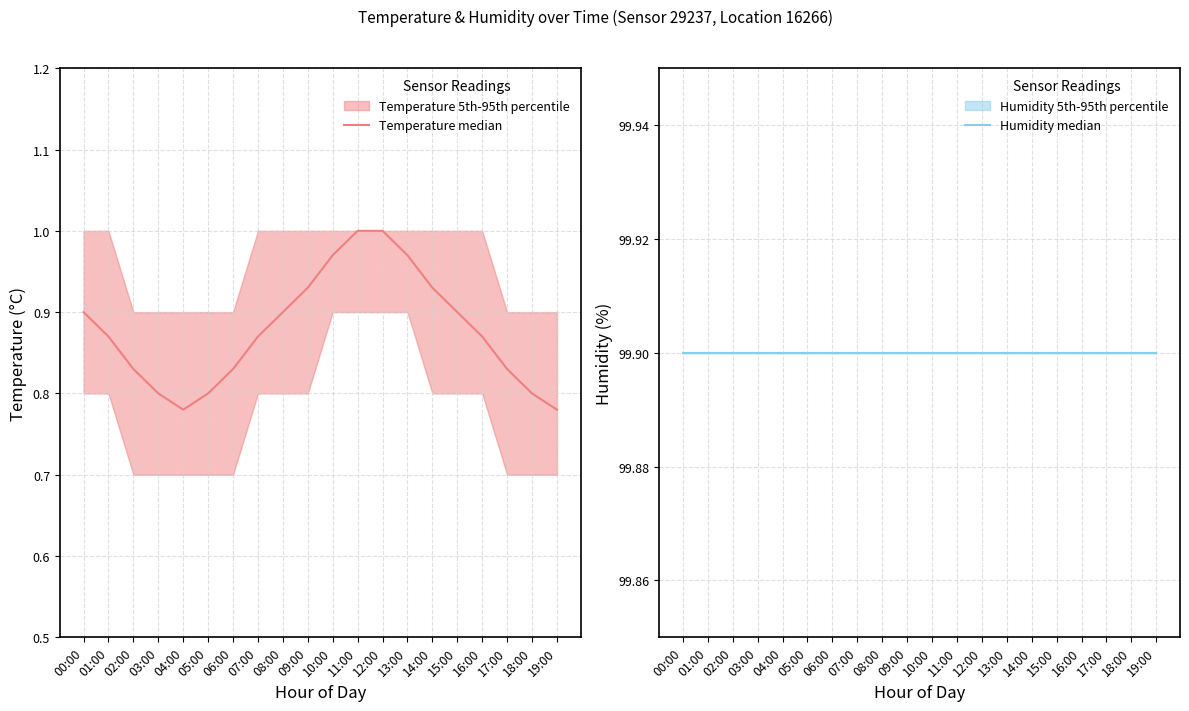

What is the label of the 8th point from the right?

12:00